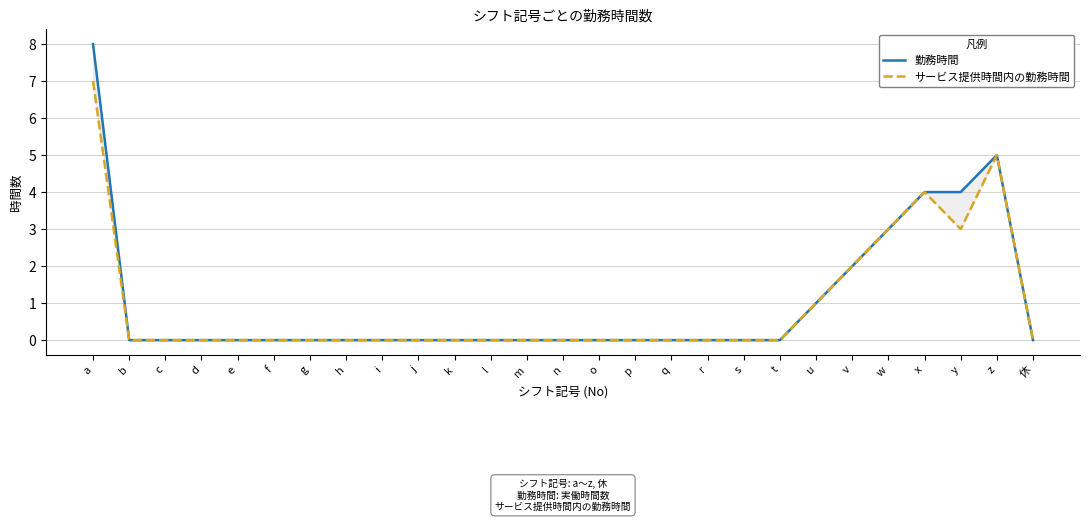

What is the maximum value for 勤務時間?

8